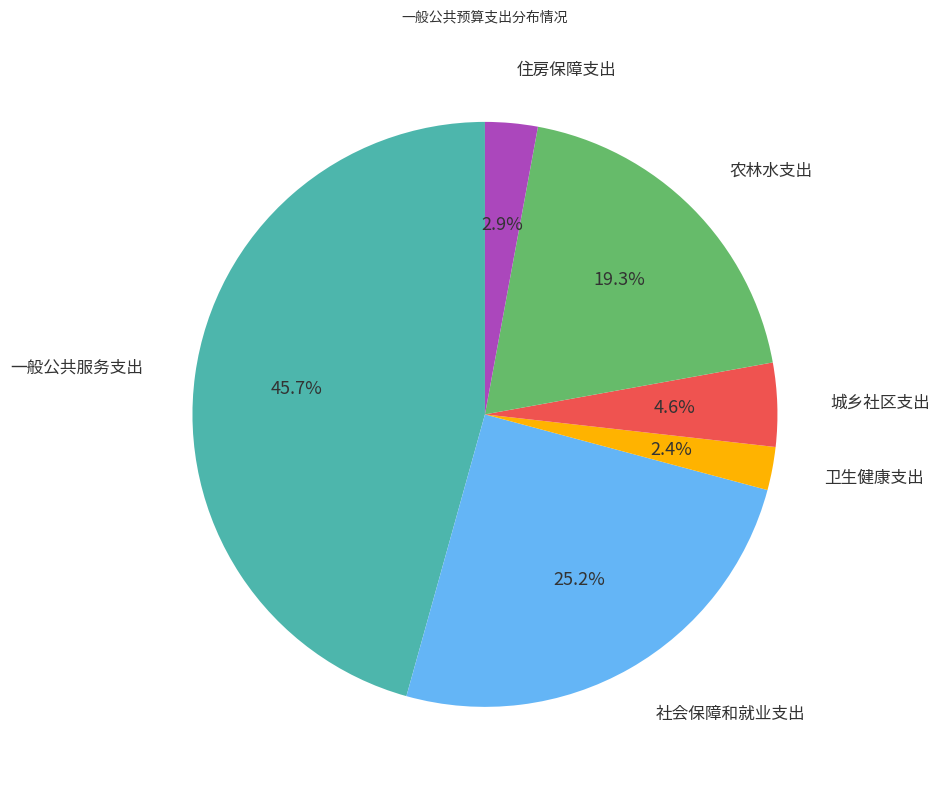

Is 一般公共服务支出 the majority of the pie?

No